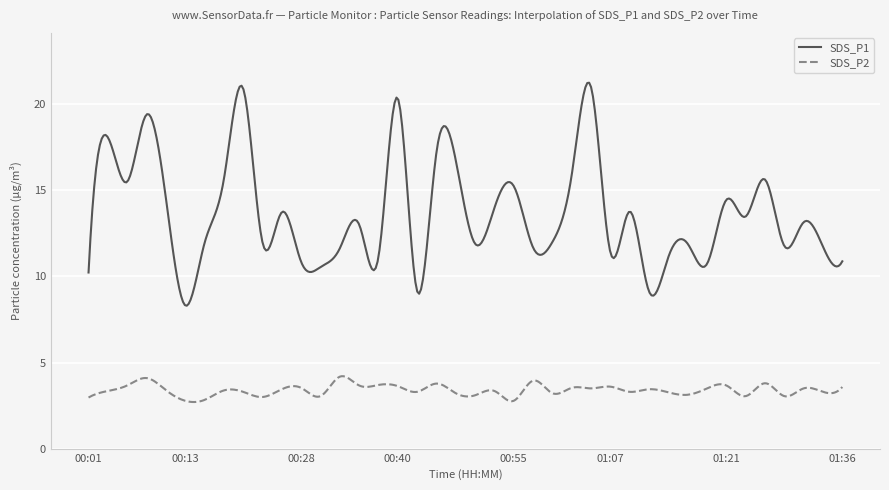

What is the highest value of the SDS_P1 series?

21.3